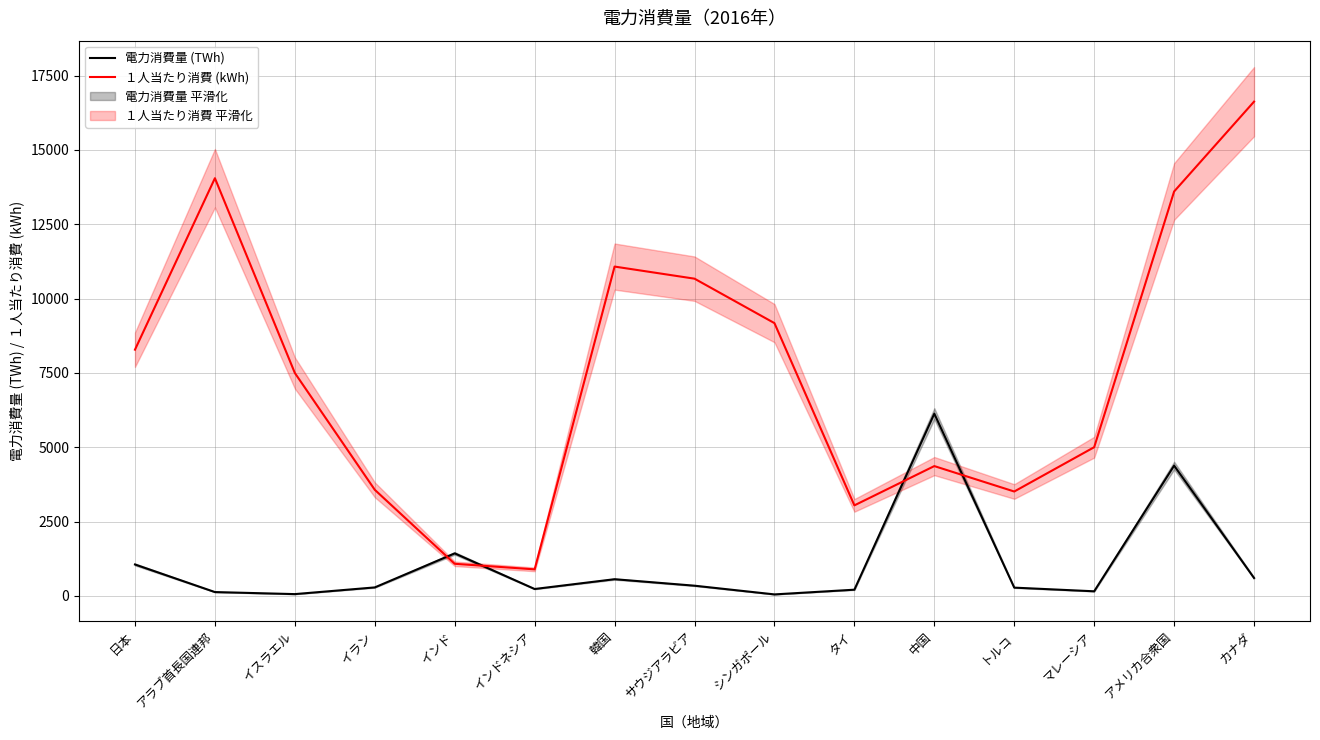

Reading left to right, transcribe all the data shown in this chart.

電力消費量 (TWh): 1058.0	130.2	61.4	286.6	1431.3	233.4	562.6	344.4	51.6	209.8	6129.8	279.3	156.0	4382.3	603.3
１人当たり消費 (kWh): 8282.0	14049.0	7498.0	3570.0	1081.0	894.0	11077.0	10670.0	9175.0	3046.0	4367.0	3512.0	5002.0	13602.0	16624.0